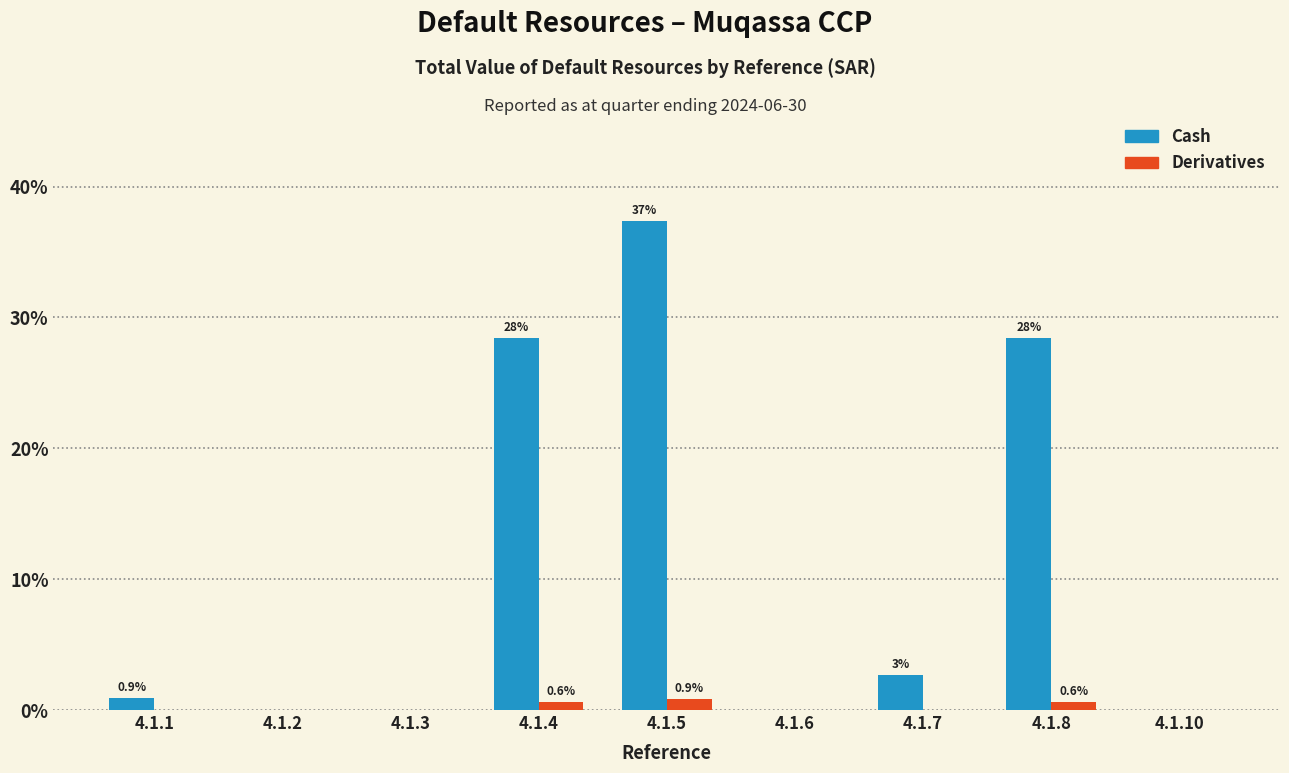

At which category is the sum across all series the highest?

4.1.5